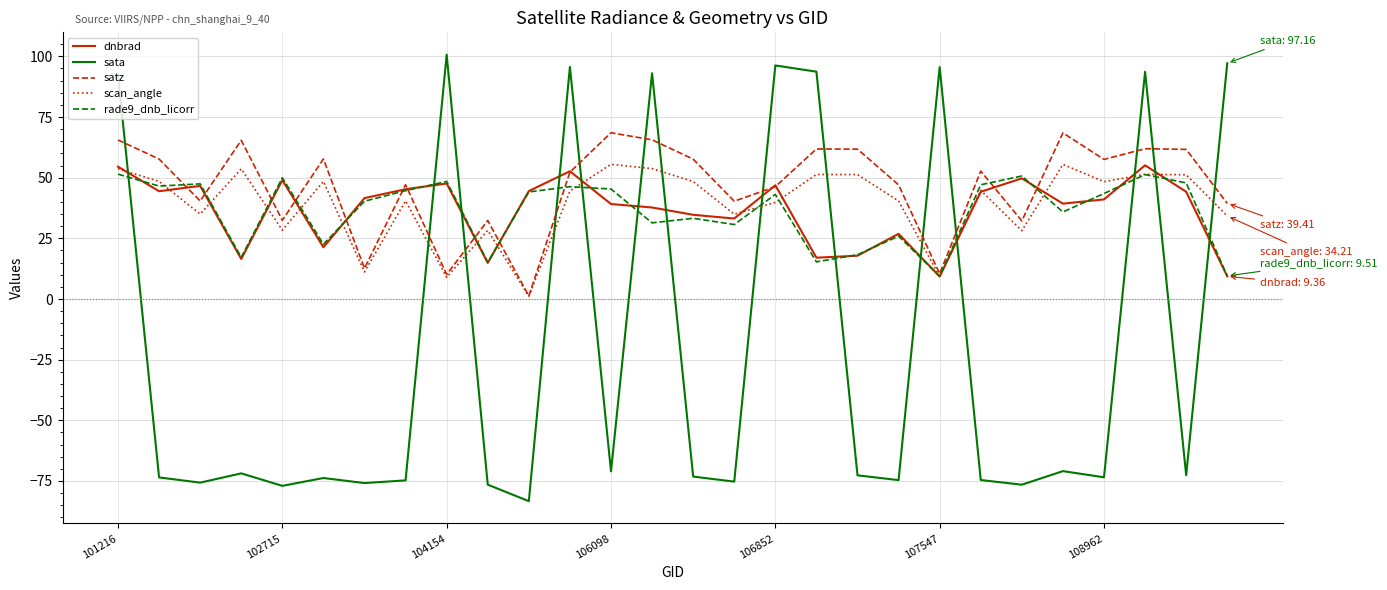

Which series has the widest spread of values?

sata